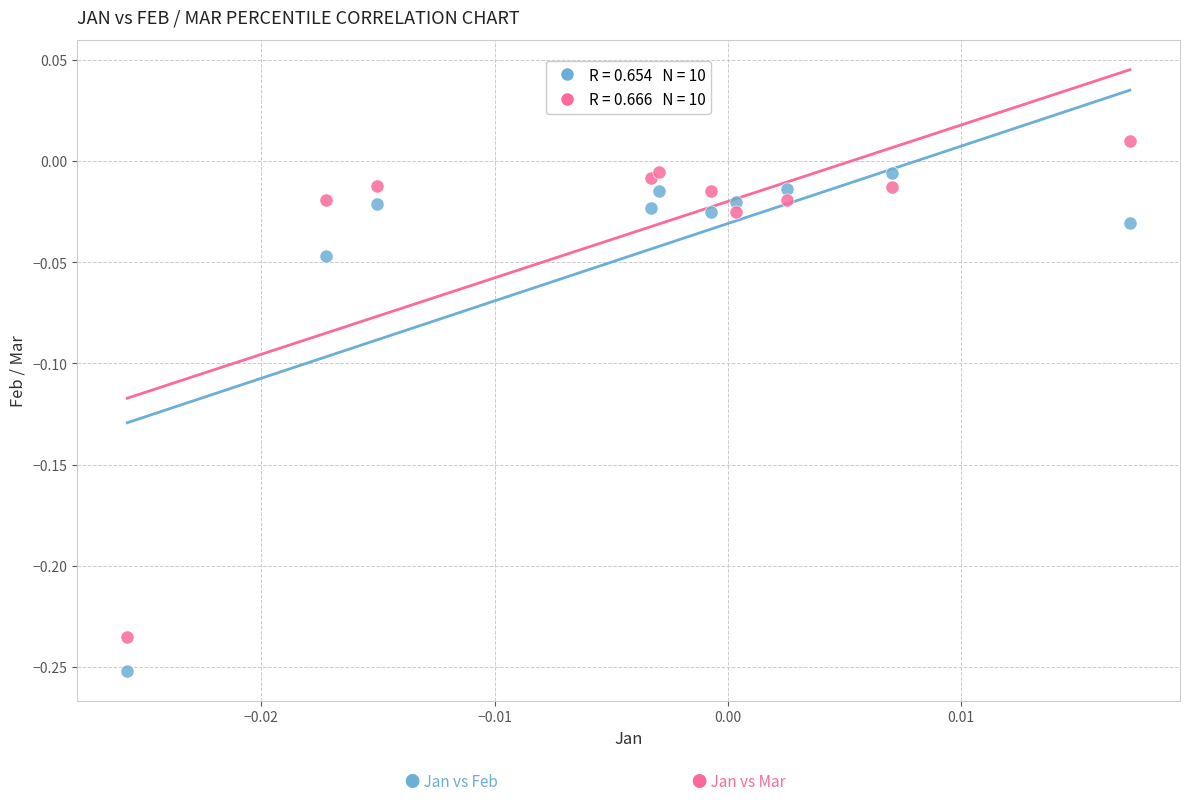

Across all data points, what is the range of Y values (max minus min)?

0.3